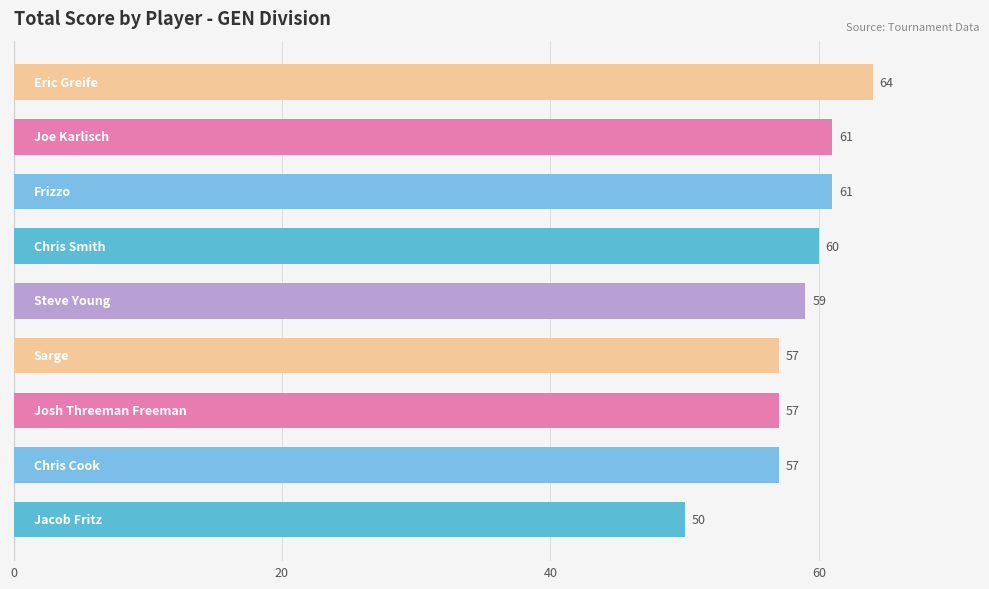

What is the smallest value displayed?

50